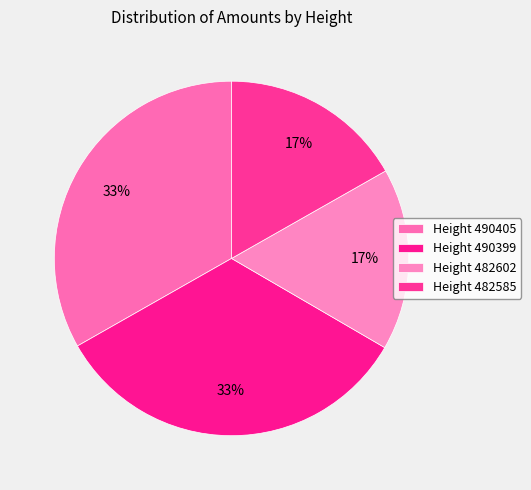

Count the number of slices in the pie.

4